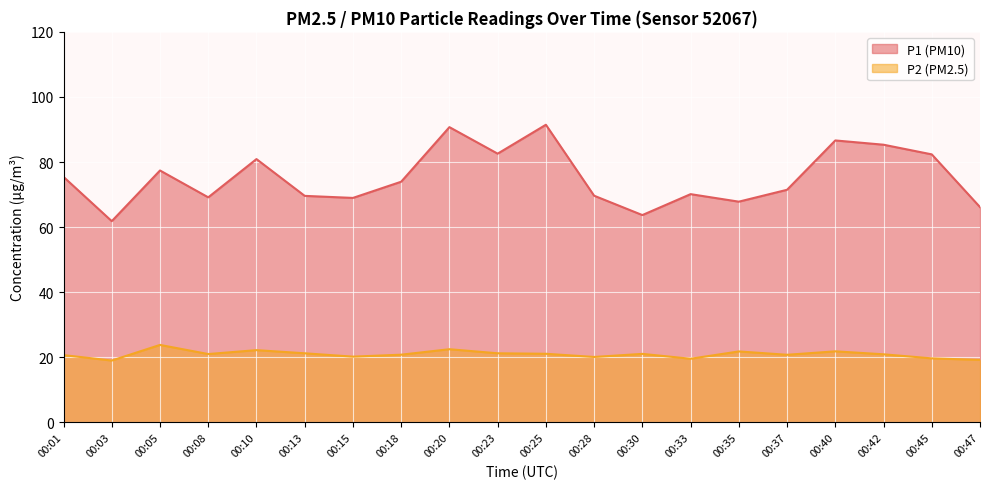

What is the sum of the P1 values at 00:45 and 00:20?

173.1